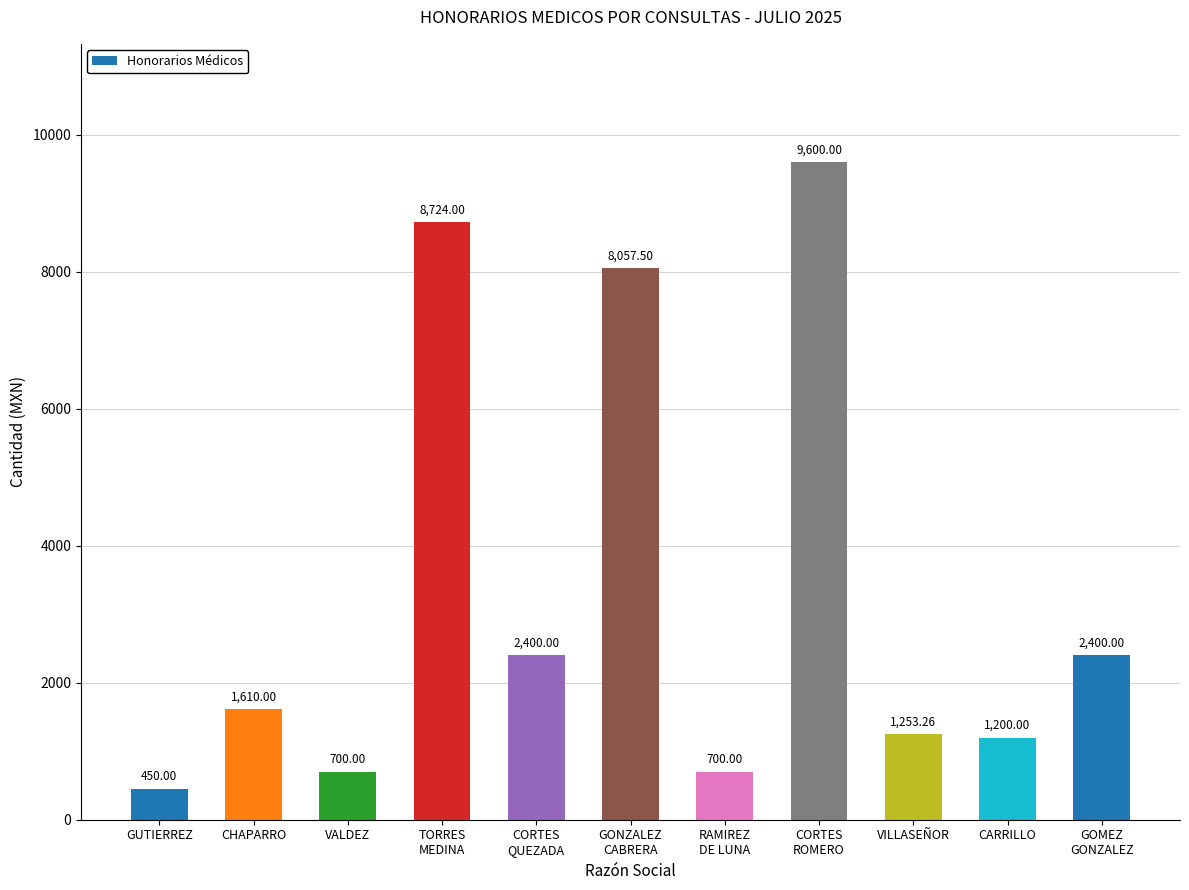

What is the difference between the second highest and second lowest values?

8024.0